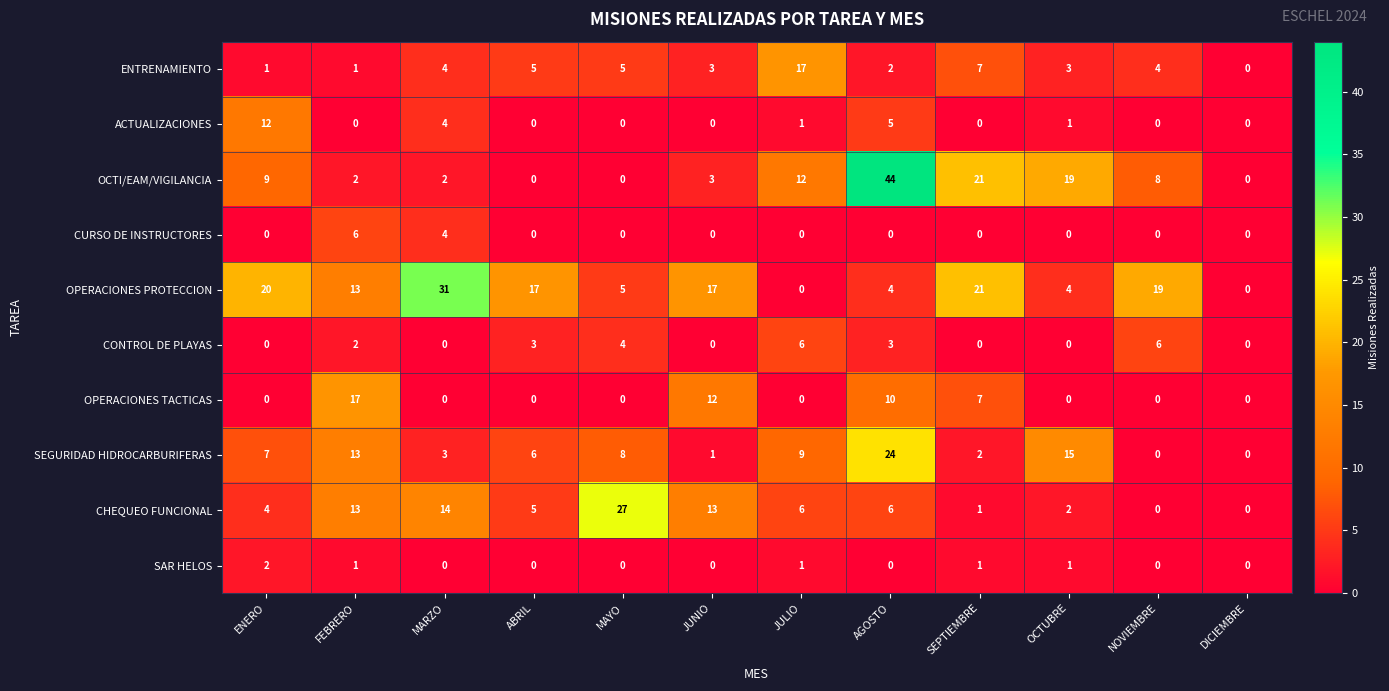

At which category is the sum across all series the highest?

AGOSTO